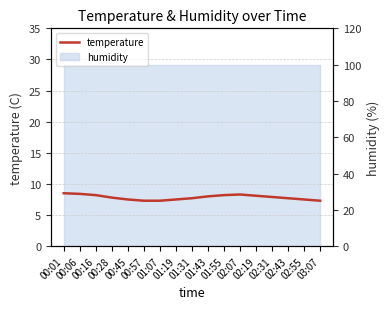

True or false: the data shows 7.5 at 02:55.

True